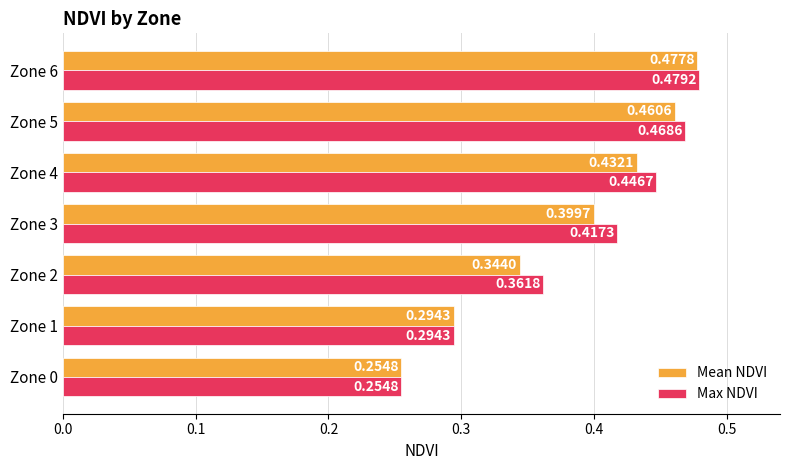

Which series changed the most between Zone 2 and Zone 6?

Mean NDVI